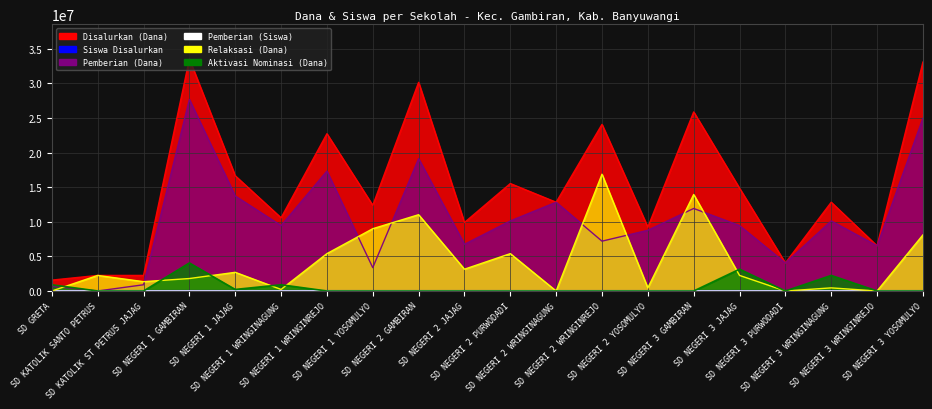

What is the label of the 13th point from the left?

SD NEGERI 2 WRINGINREJO